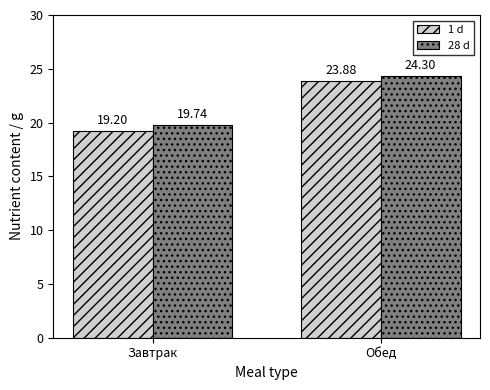

Reading left to right, list all the values displayed in this chart.

1 d: 19.2	23.9
28 d: 19.7	24.3